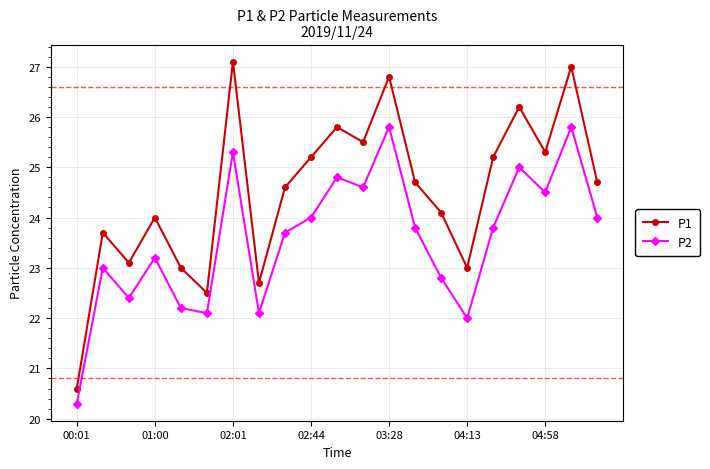

How many lines are shown in the chart?

2